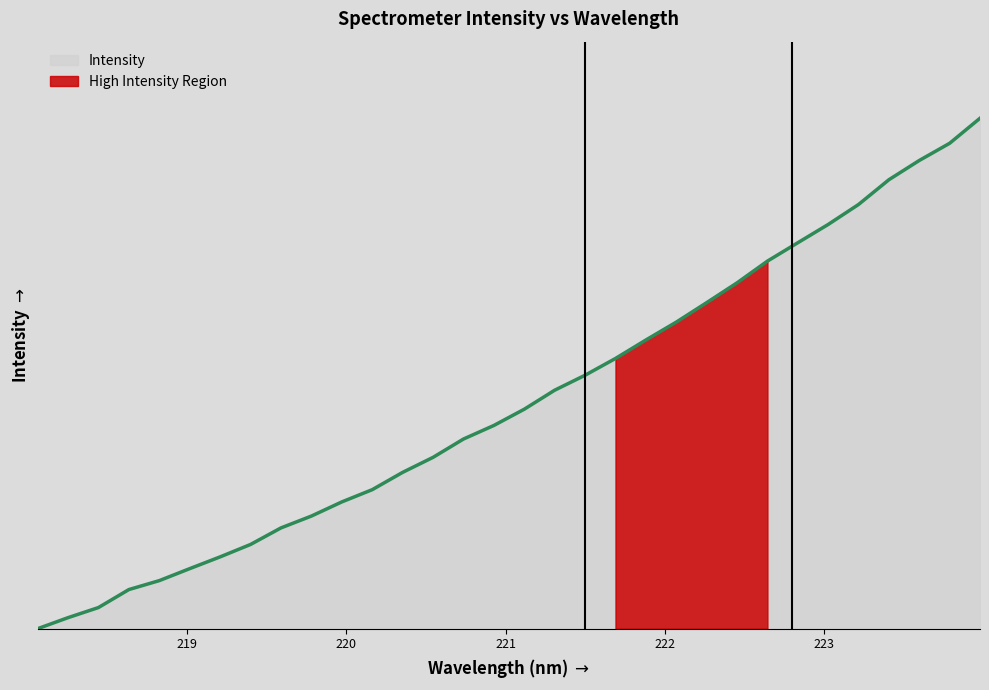

Reading right to left, extract all data points from this chart.

223.9802=1.0	223.7895=1.0	223.5987=0.9	223.408=0.9	223.2172=0.8	223.0264=0.8	222.8355=0.8	222.6447=0.7	222.4538=0.7	222.263=0.6	222.0721=0.6	221.8812=0.6	221.6902=0.5	221.4993=0.5	221.3083=0.5	221.1174=0.4	220.9264=0.4	220.7354=0.4	220.5444=0.3	220.3533=0.3	220.1623=0.3	219.9712=0.2	219.7801=0.2	219.589=0.2	219.3979=0.2	219.2067=0.1	219.0156=0.1	218.8244=0.1	218.6332=0.1	218.442=0.0	218.2508=0.0	218.0596=0.0